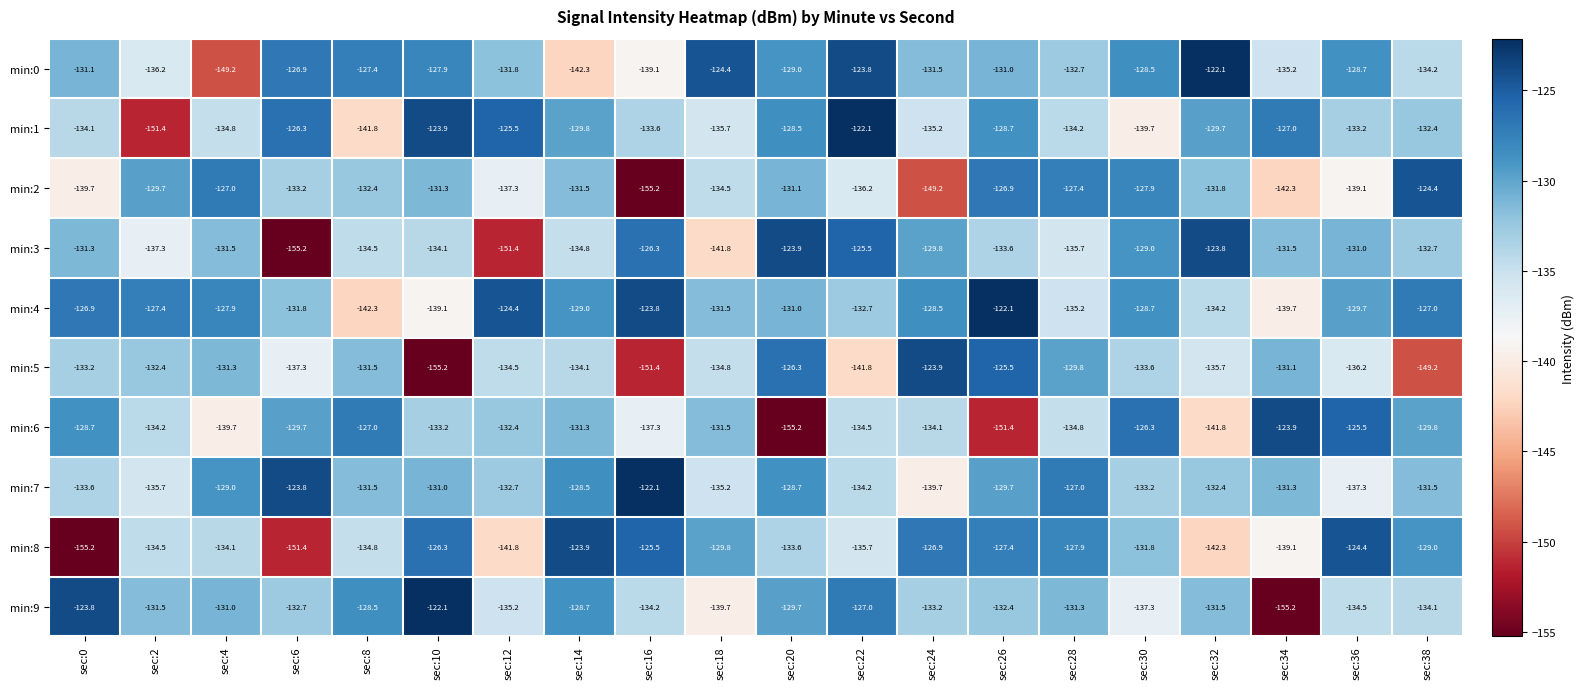

What is the sum of all min:9 values?

-2653.6